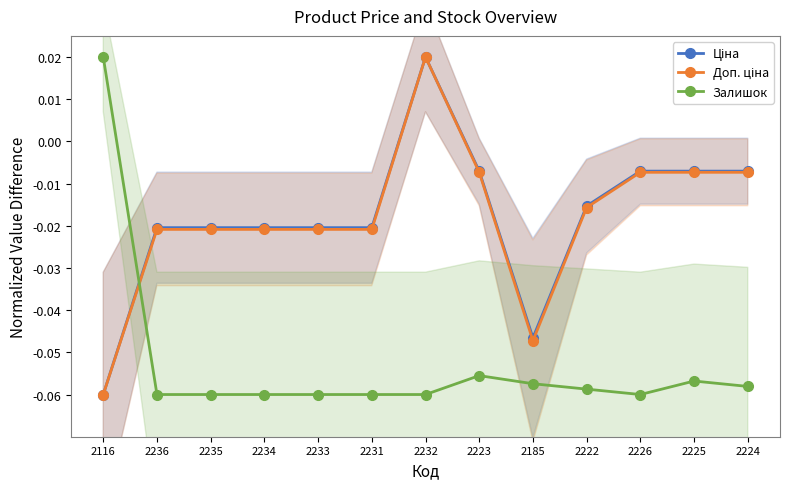

Which series changed the most between 2226 and 2224?

Залишок